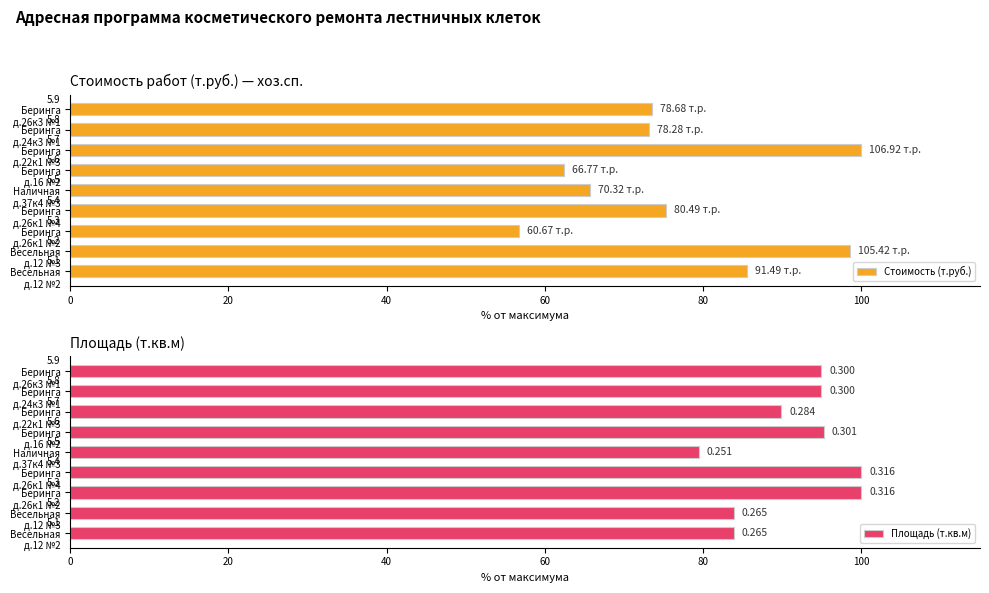

At how many categories does at least one series exceed 78?

9